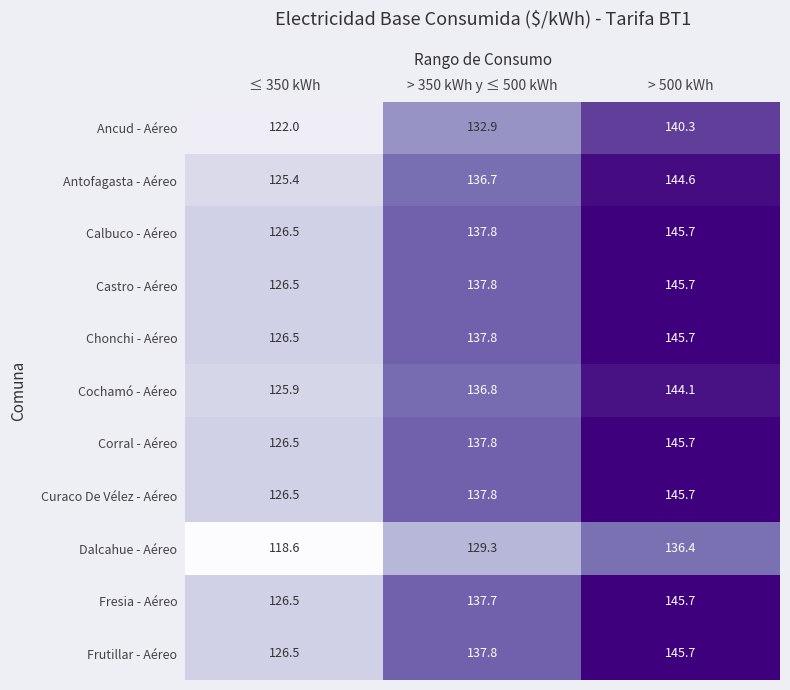

What is the sum of the Castro - Aéreo values at > 500 kWh and ≤ 350 kWh?

272.2